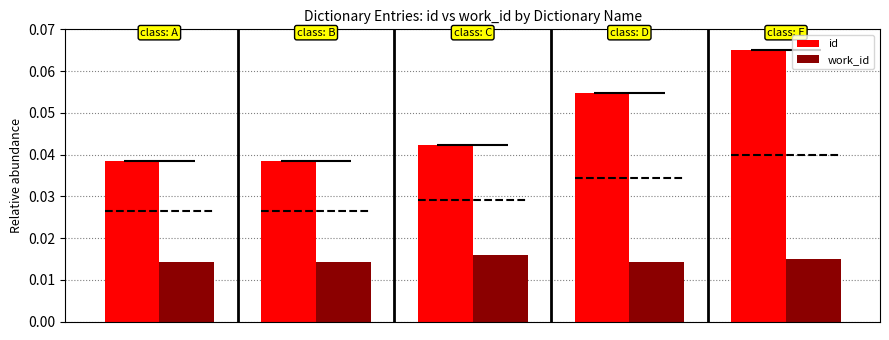

Count the id values in the range 0 to 1.

5